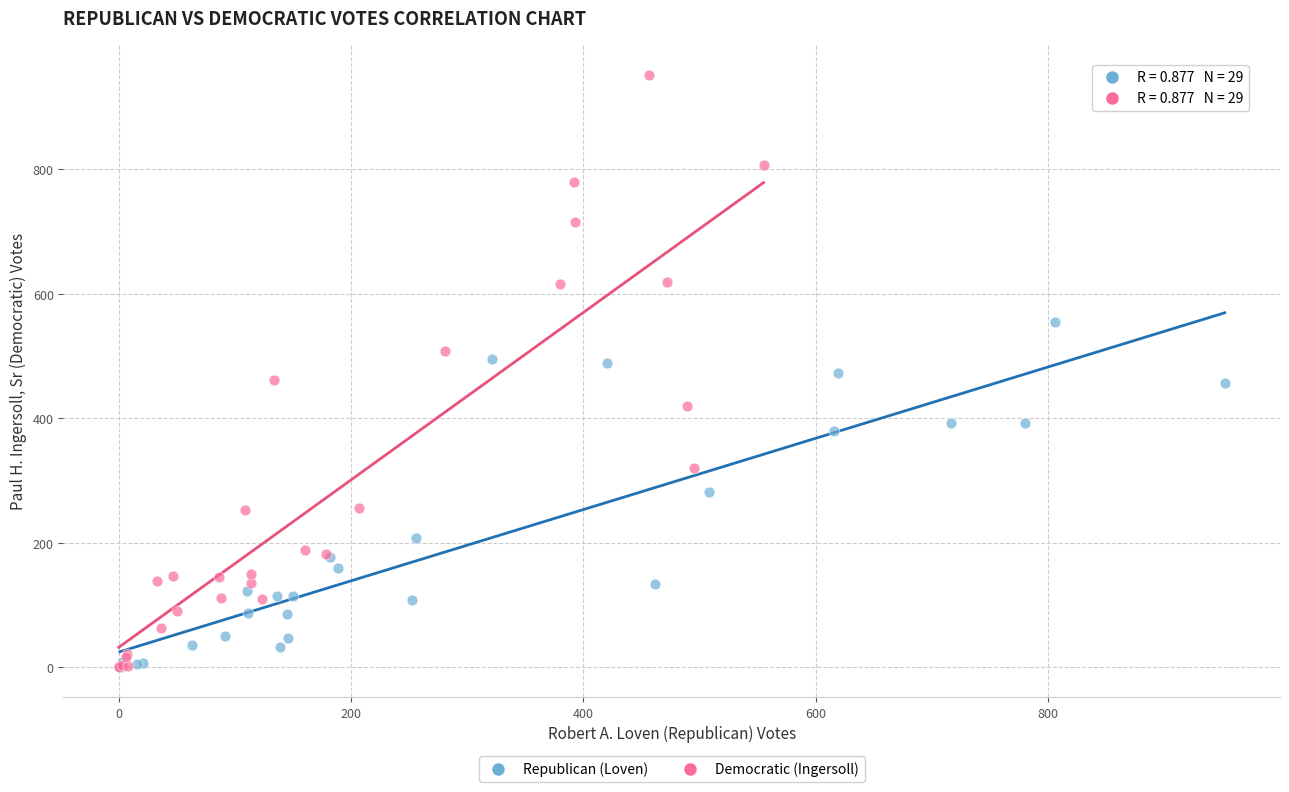

What are all the series names shown in the legend?

Republican (Loven), Democratic (Ingersoll)